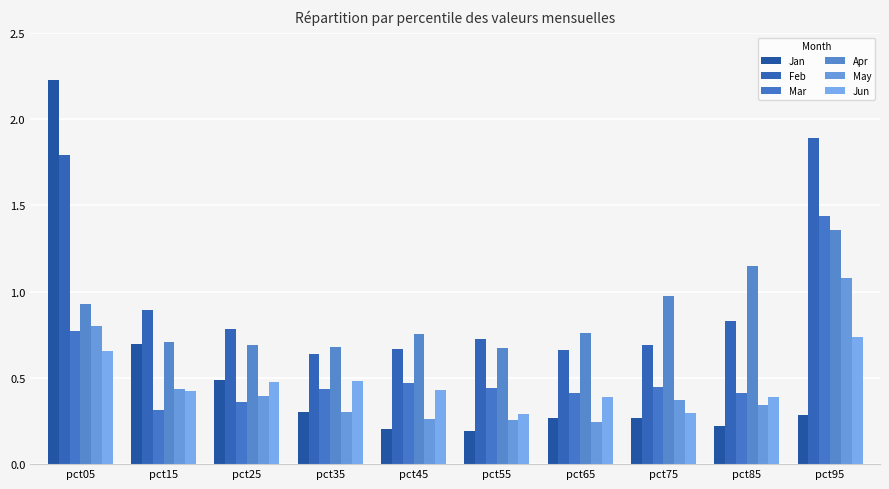

Reading left to right, list all the values displayed in this chart.

Jan: pct05=2.2	pct15=0.7	pct25=0.5	pct35=0.3	pct45=0.2	pct55=0.2	pct65=0.3	pct75=0.3	pct85=0.2	pct95=0.3
Feb: pct05=1.8	pct15=0.9	pct25=0.8	pct35=0.6	pct45=0.7	pct55=0.7	pct65=0.7	pct75=0.7	pct85=0.8	pct95=1.9
Mar: pct05=0.8	pct15=0.3	pct25=0.4	pct35=0.4	pct45=0.5	pct55=0.4	pct65=0.4	pct75=0.4	pct85=0.4	pct95=1.4
Apr: pct05=0.9	pct15=0.7	pct25=0.7	pct35=0.7	pct45=0.8	pct55=0.7	pct65=0.8	pct75=1.0	pct85=1.1	pct95=1.4
May: pct05=0.8	pct15=0.4	pct25=0.4	pct35=0.3	pct45=0.3	pct55=0.3	pct65=0.2	pct75=0.4	pct85=0.3	pct95=1.1
Jun: pct05=0.7	pct15=0.4	pct25=0.5	pct35=0.5	pct45=0.4	pct55=0.3	pct65=0.4	pct75=0.3	pct85=0.4	pct95=0.7